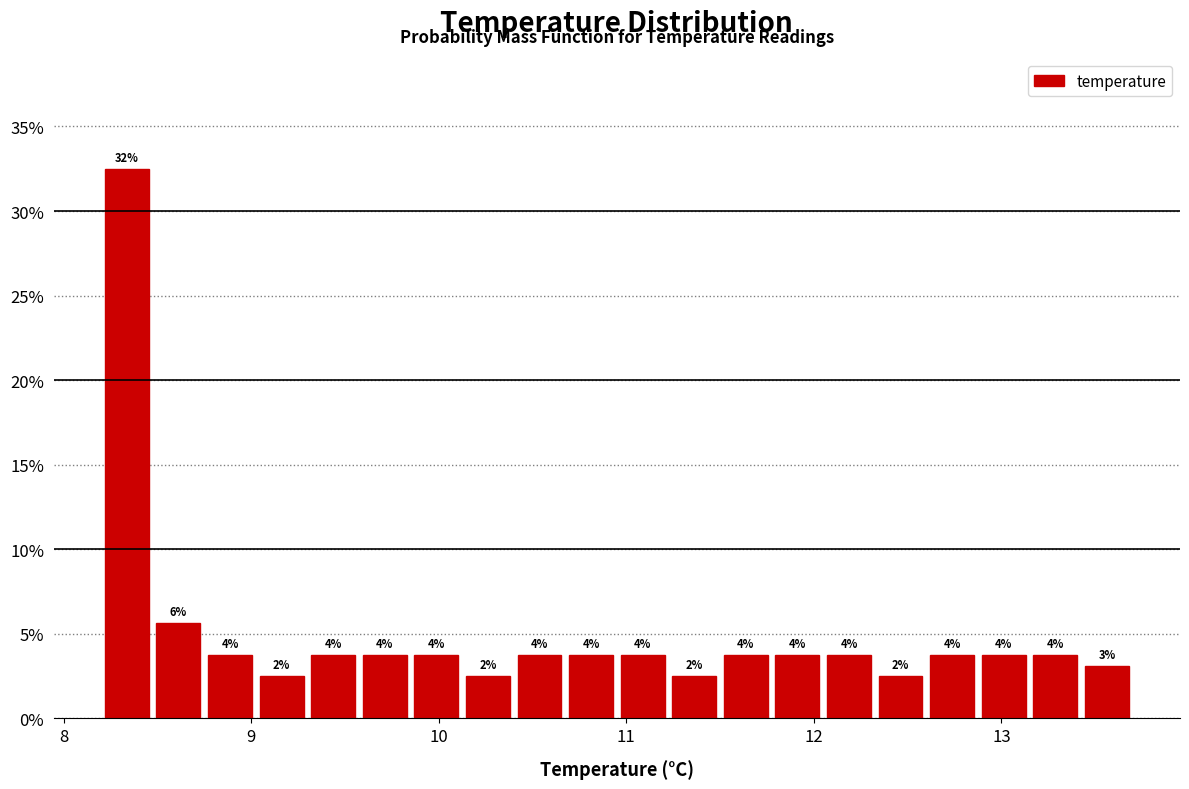

Around what value on the x-axis is the tallest bar? Give the approximate position of its centre, as read against the axis.

8.3